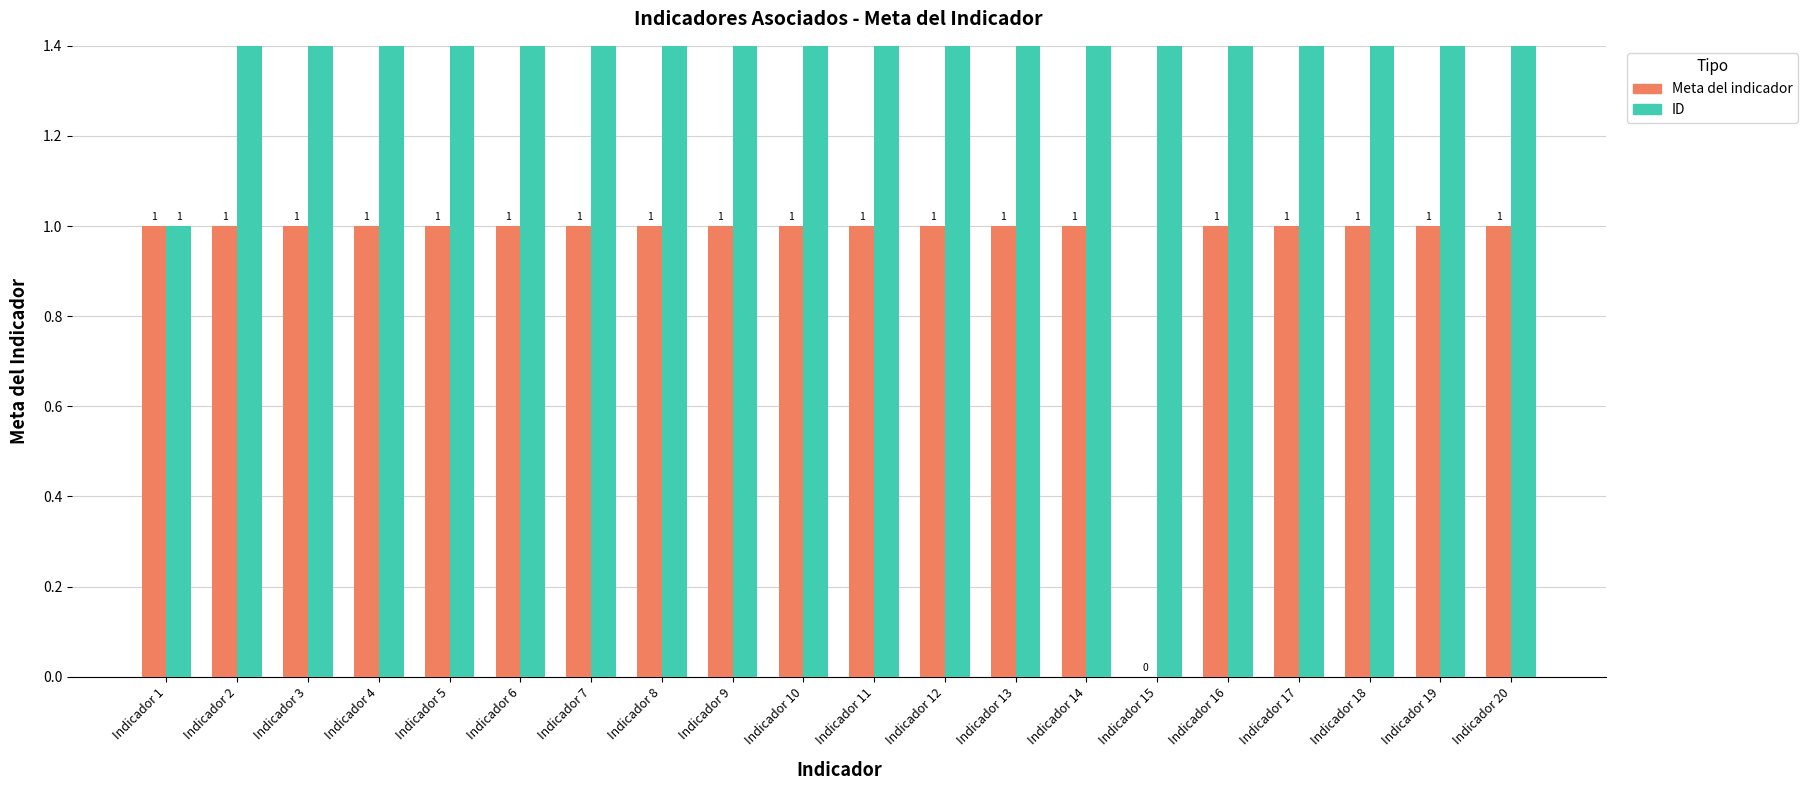

What is the maximum value for ID?

20